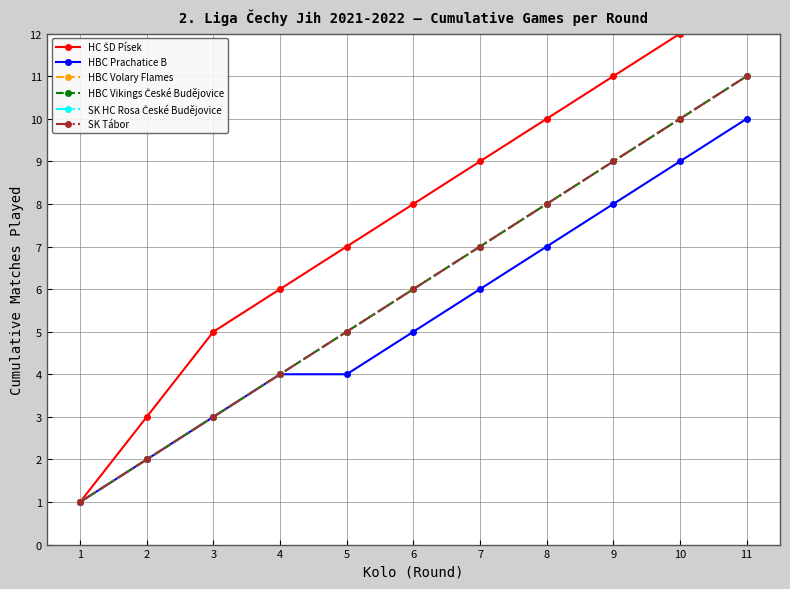

What is the sum of all HBC Prachatice B values?

59